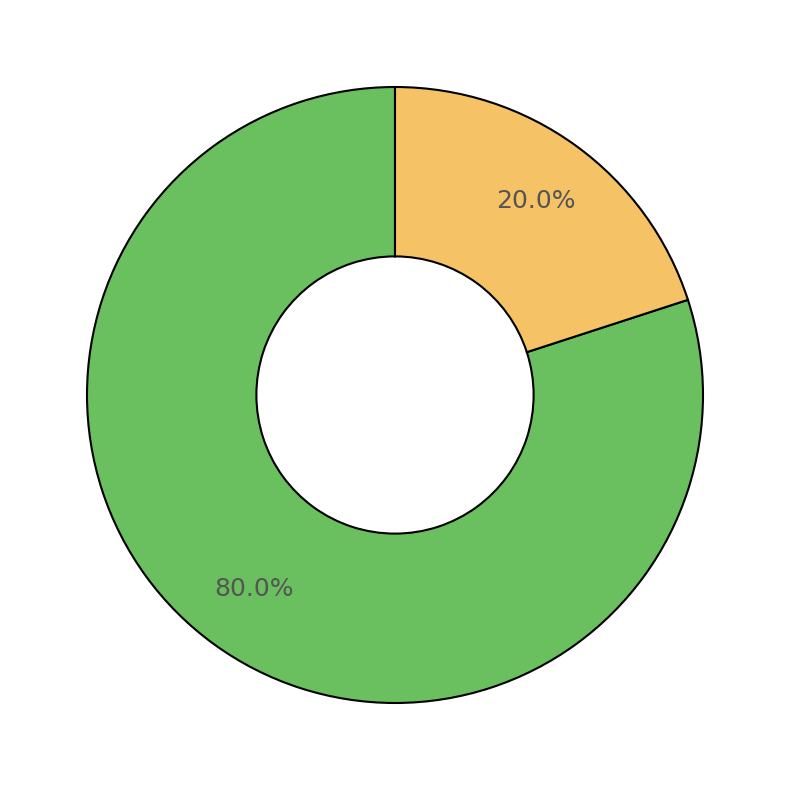

Does any single category account for the majority?

Yes